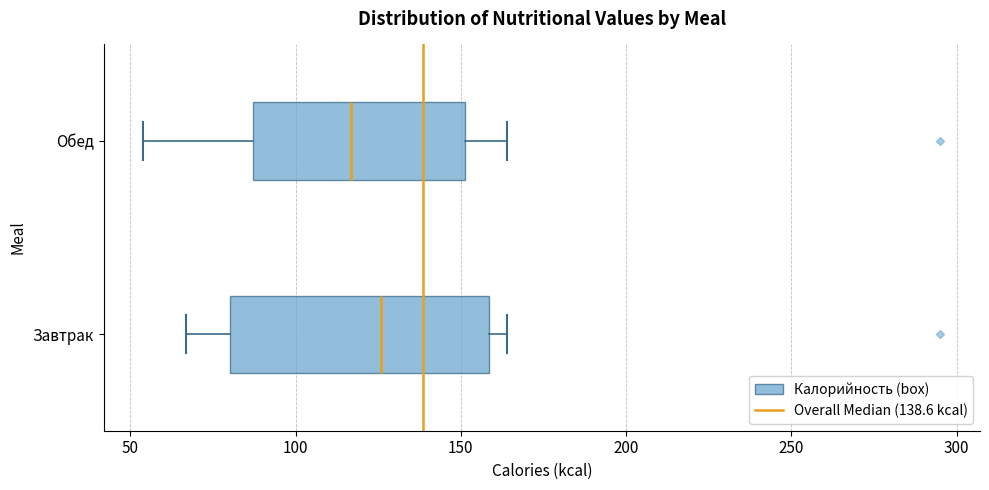

Where does the right whisker of the box for Обед end on the x-axis? The values are not printed on the chart, so give them approximately, as read against the axis.

165